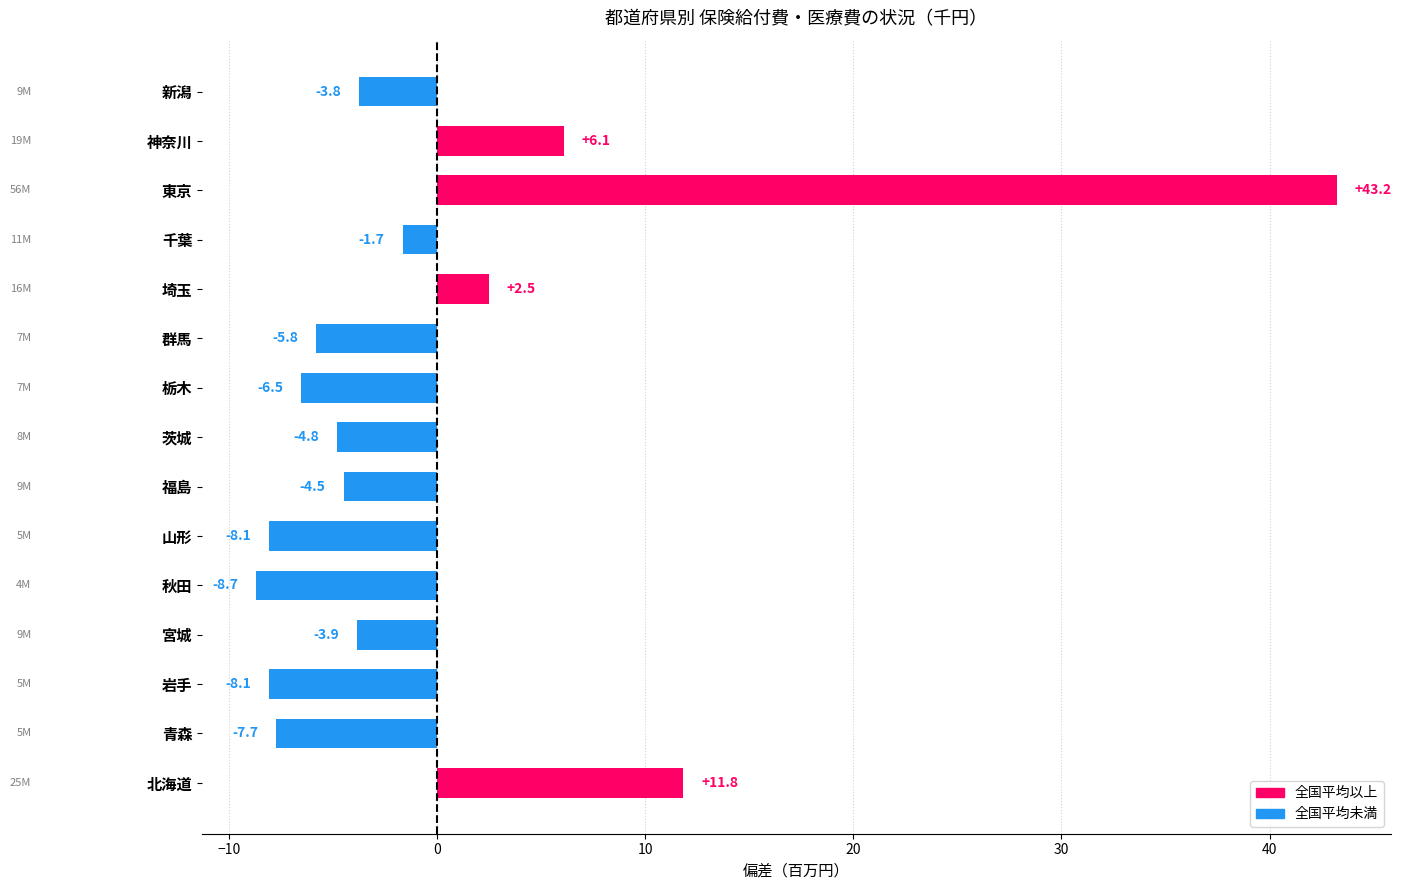

What is the change in value from 東京 to 神奈川?

-37.1